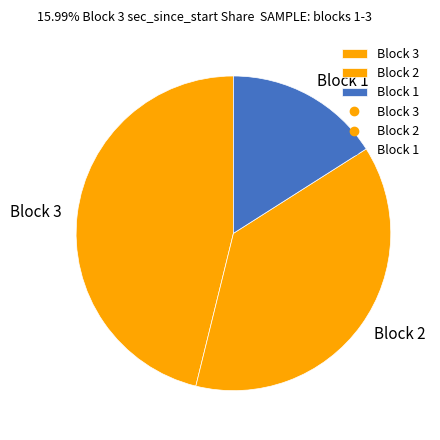

Is there a majority slice in this chart?

No